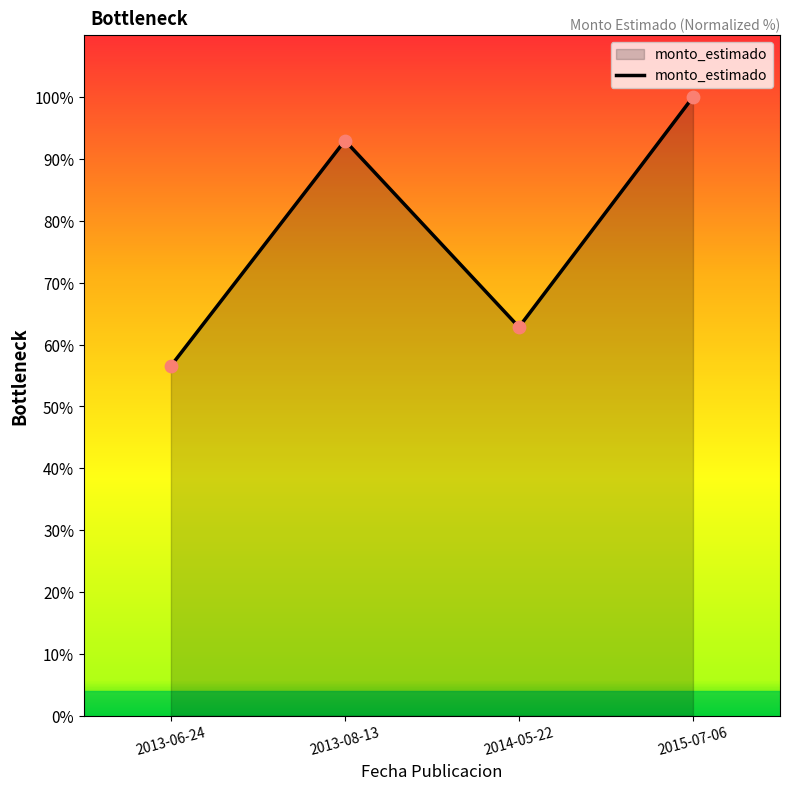

What is the change in value from 2013-06-24 to 2014-05-22?

+6.3